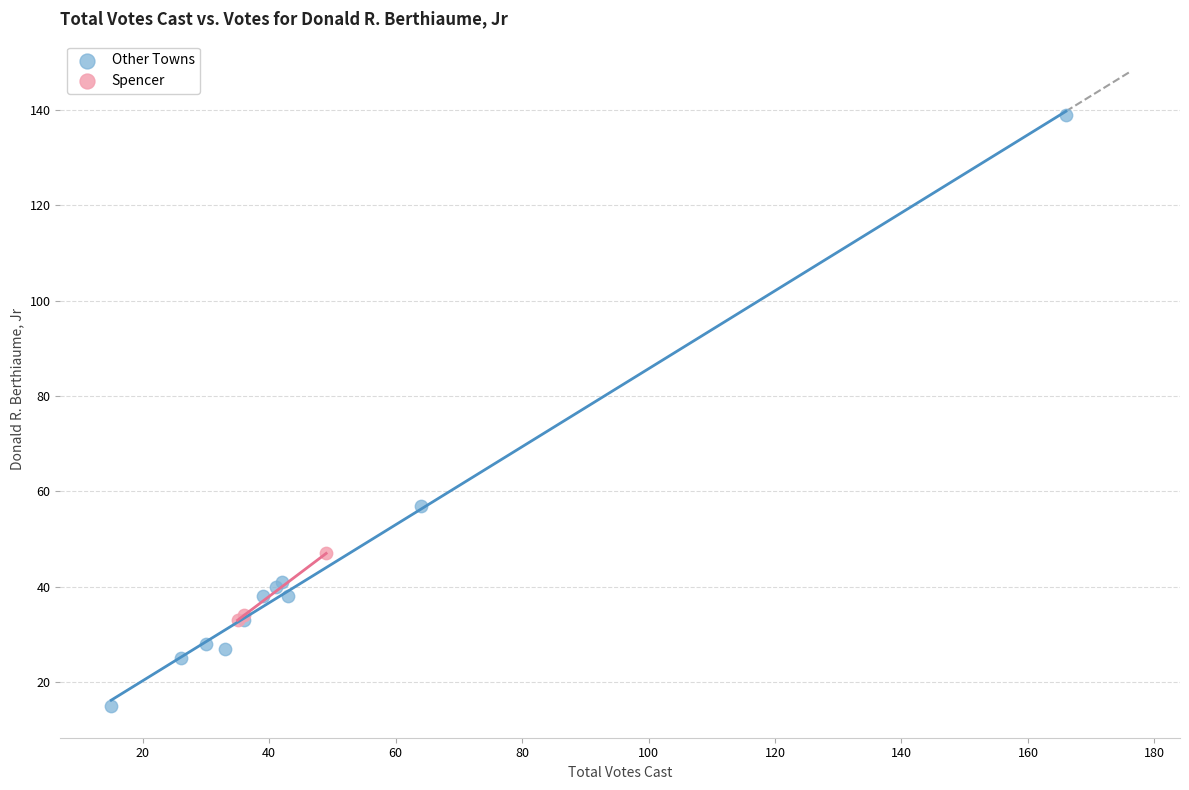

Which series contains the highest Y value?

Other Towns